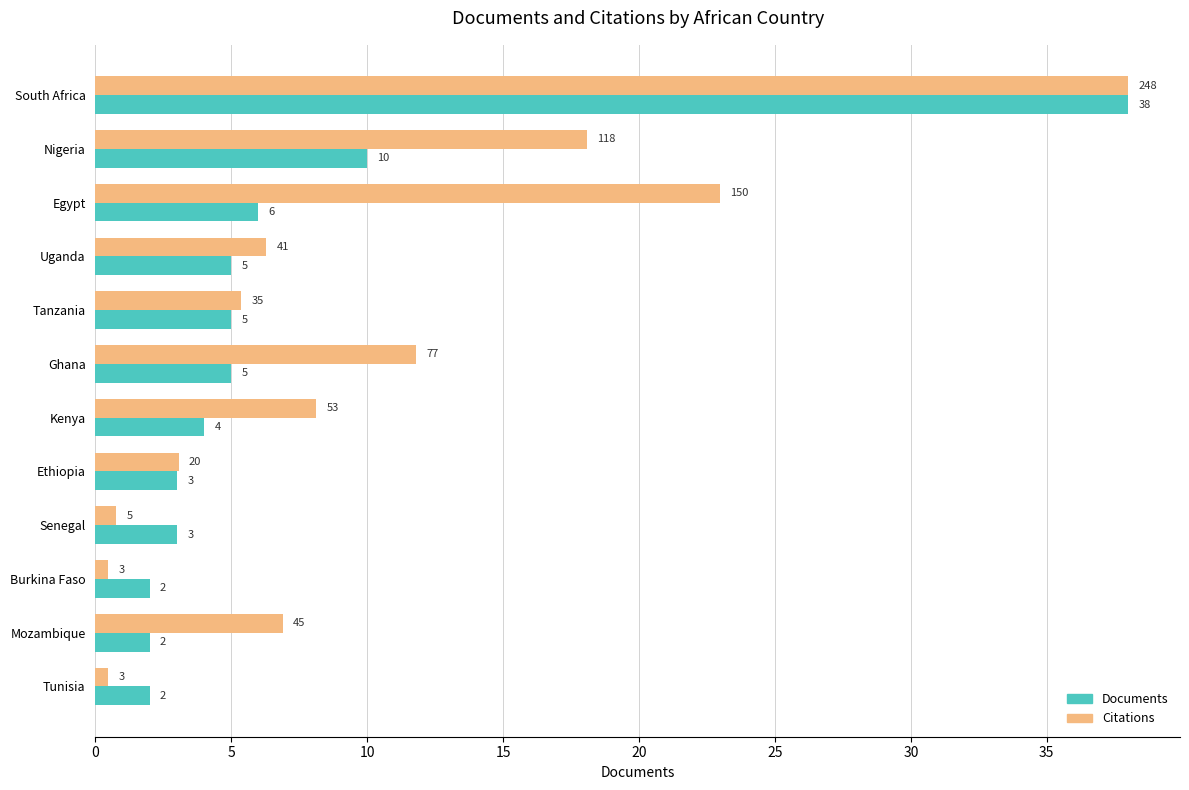

What is the greatest value displayed?

38.0